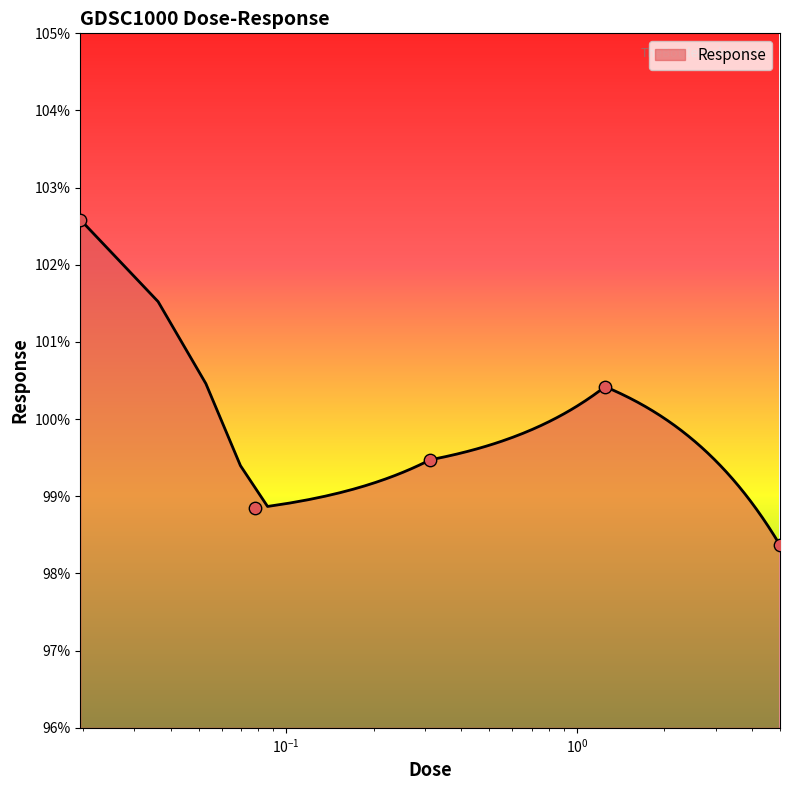

Approximately how many times larger is the value at 5.0 compared to 0.0195312?

1.0